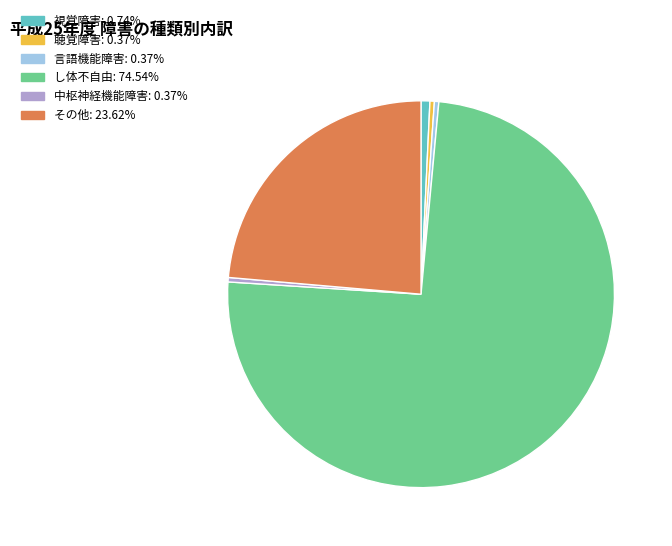

Is the sum of し体不自由 and 聴覚障害 greater than half?

Yes